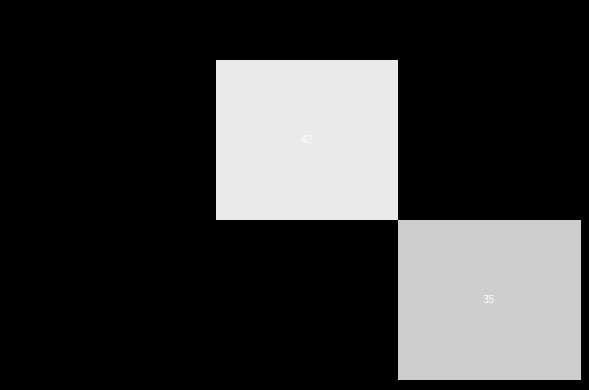

Is it true that 862144c04a8341172cf5da748492d786f56a57c... equals 35 at 1?

True